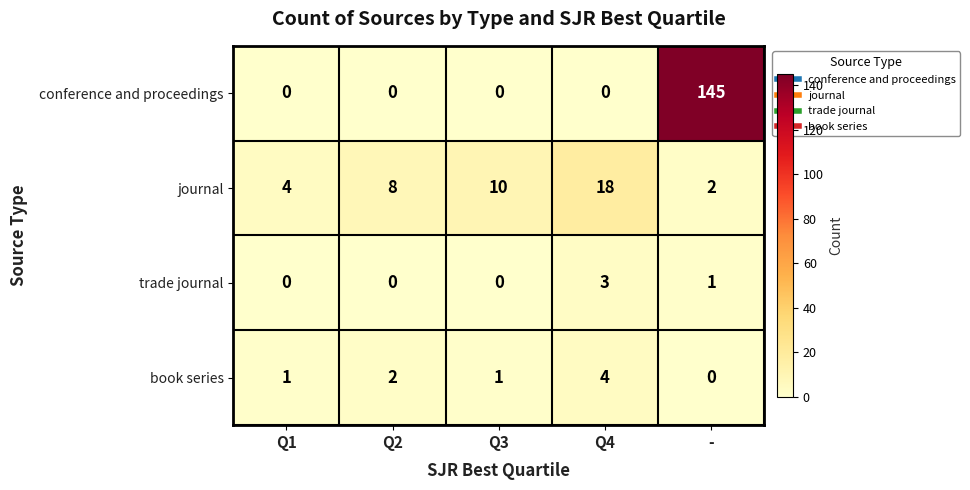

At which category is the sum across all series the highest?

-